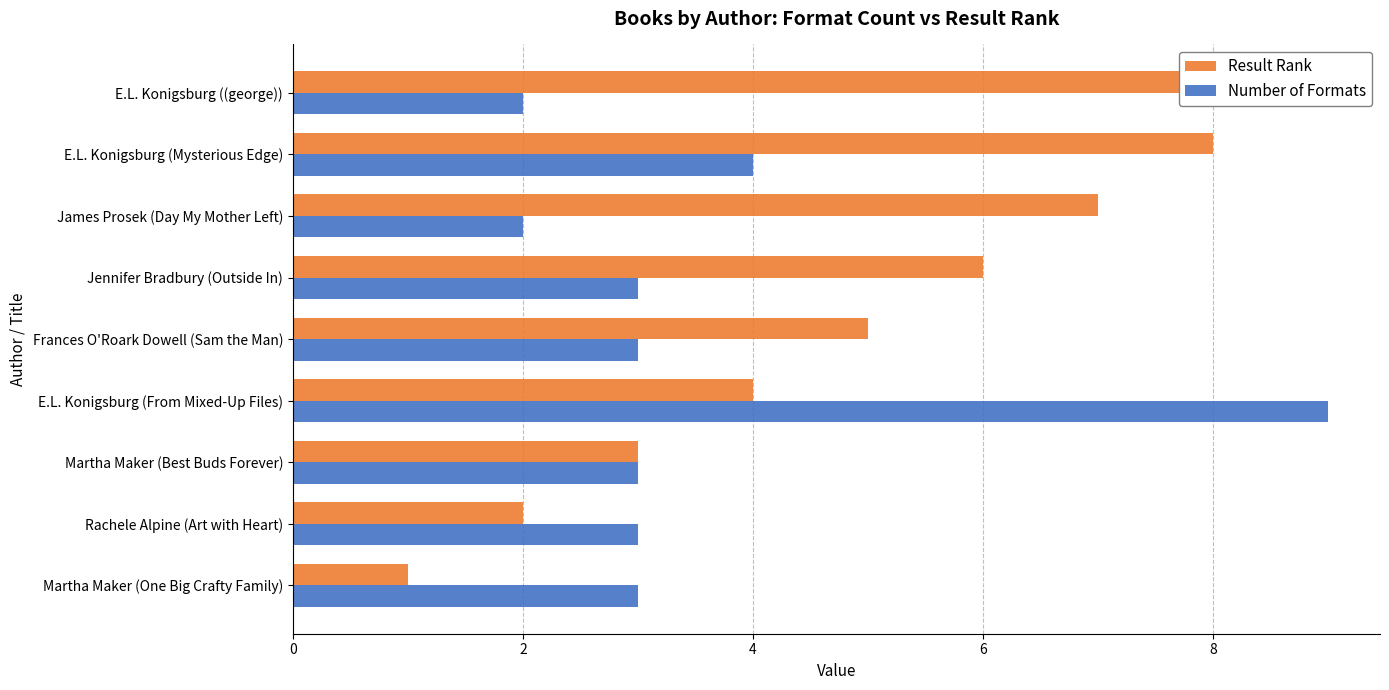

How many distinct data groups are displayed?

2